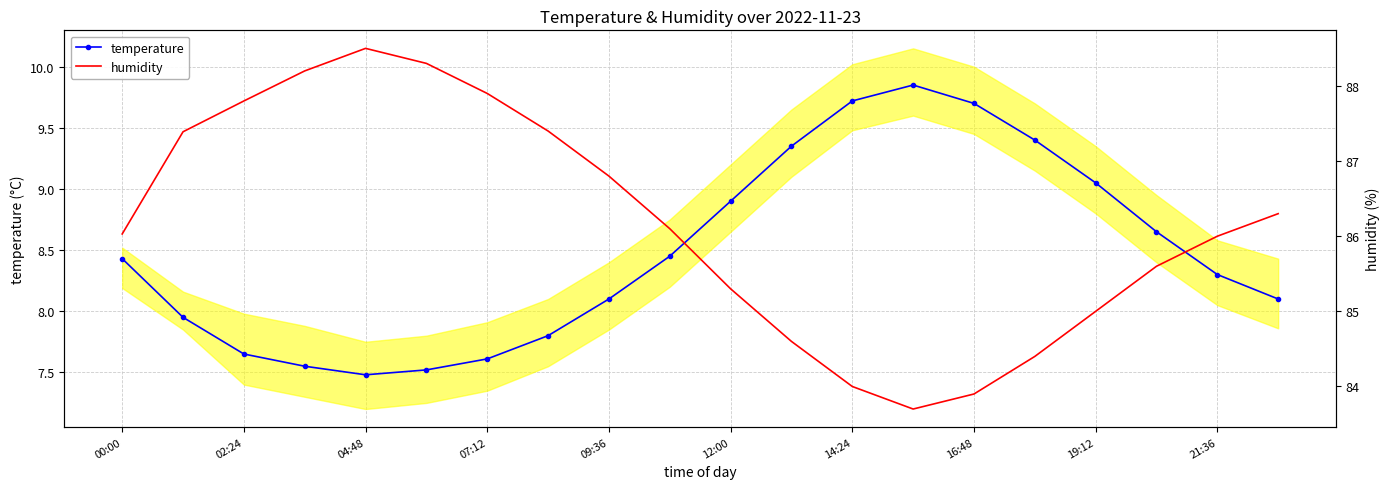

At which label does temperature first exceed 8?

00:00